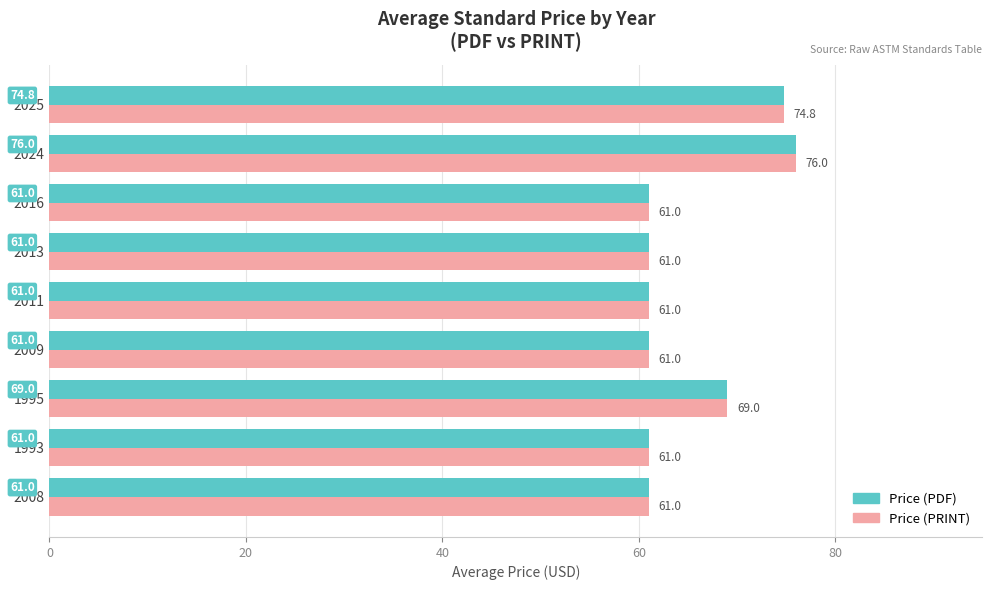

At which category is the sum across all series the highest?

2024